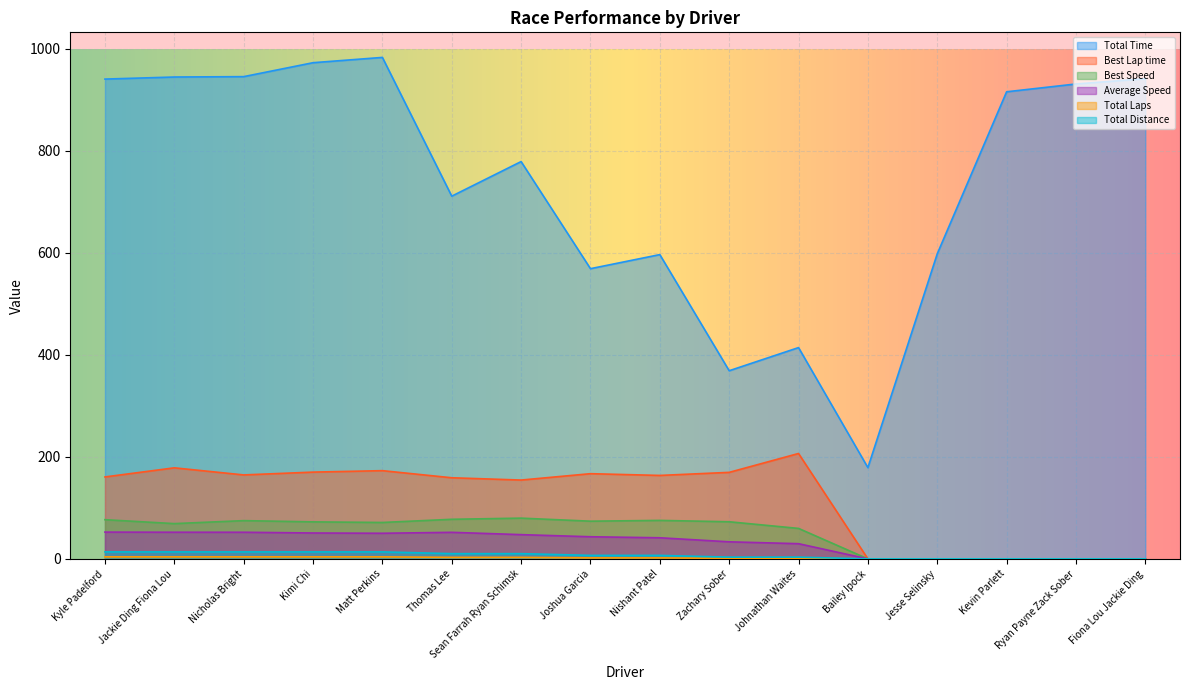

Count the number of categories in the chart.

16